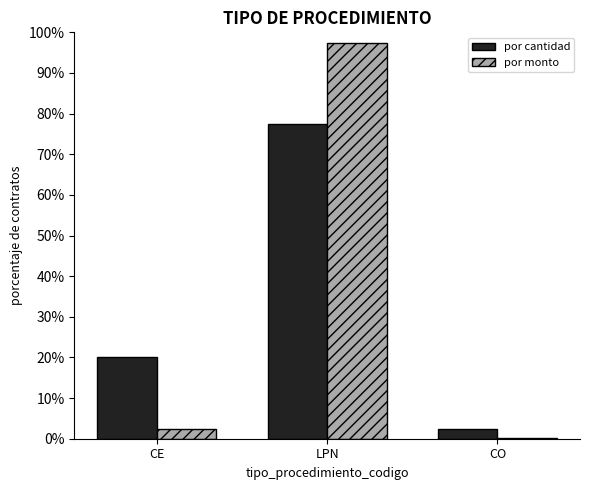

Which series changed the most between LPN and CO?

por monto